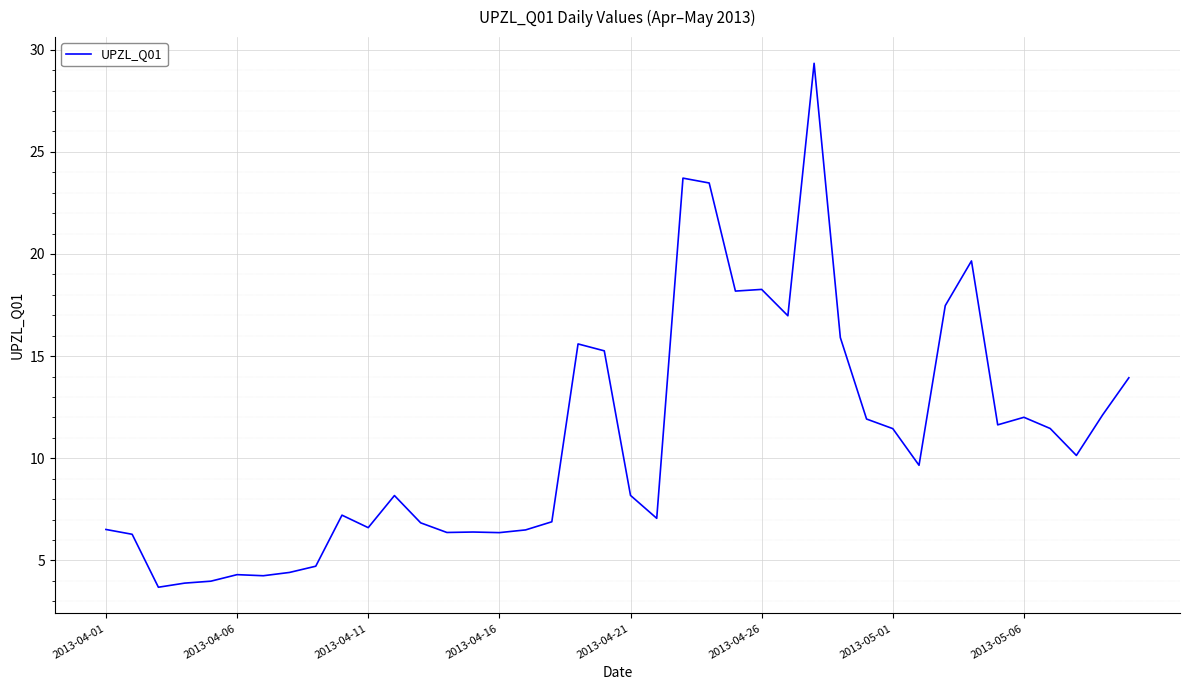

What is the smallest value displayed?

3.7